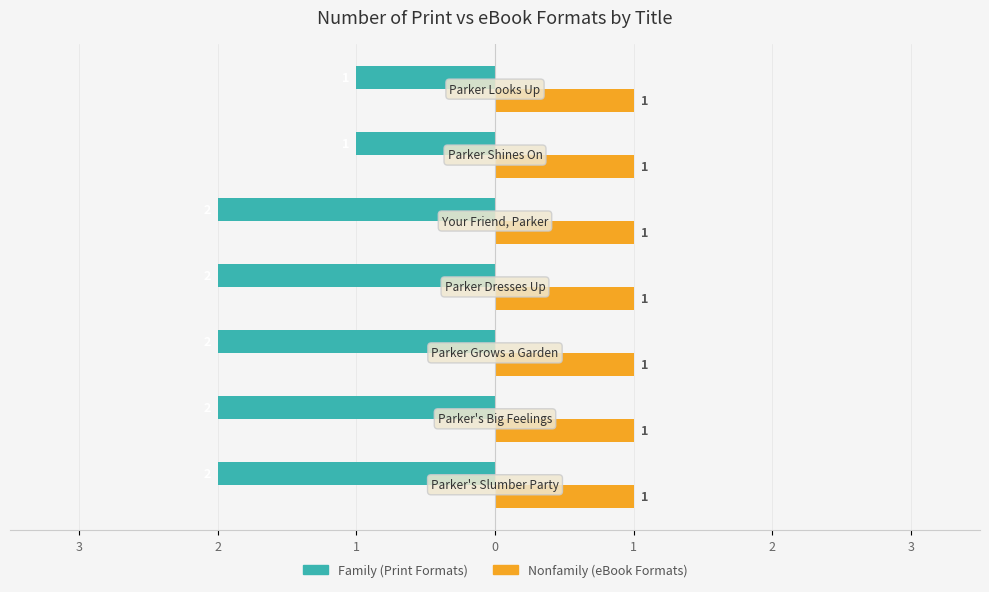

The Nonfamily series shows 0.5 at 2. True or false?

False